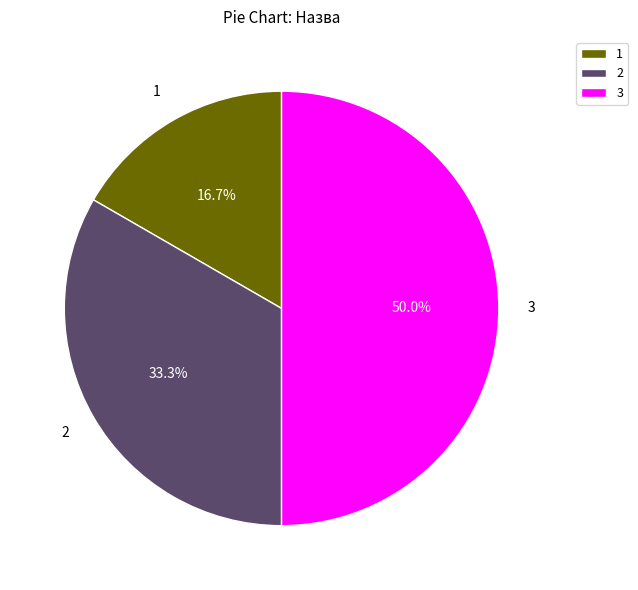

Rank the categories by value from lowest to highest.

1, 2, 3